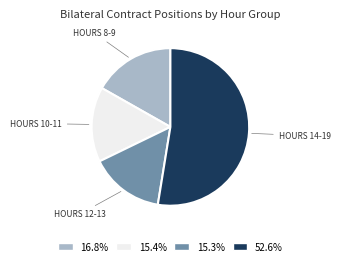

Does 52.6% represent more than half of the total?

Yes